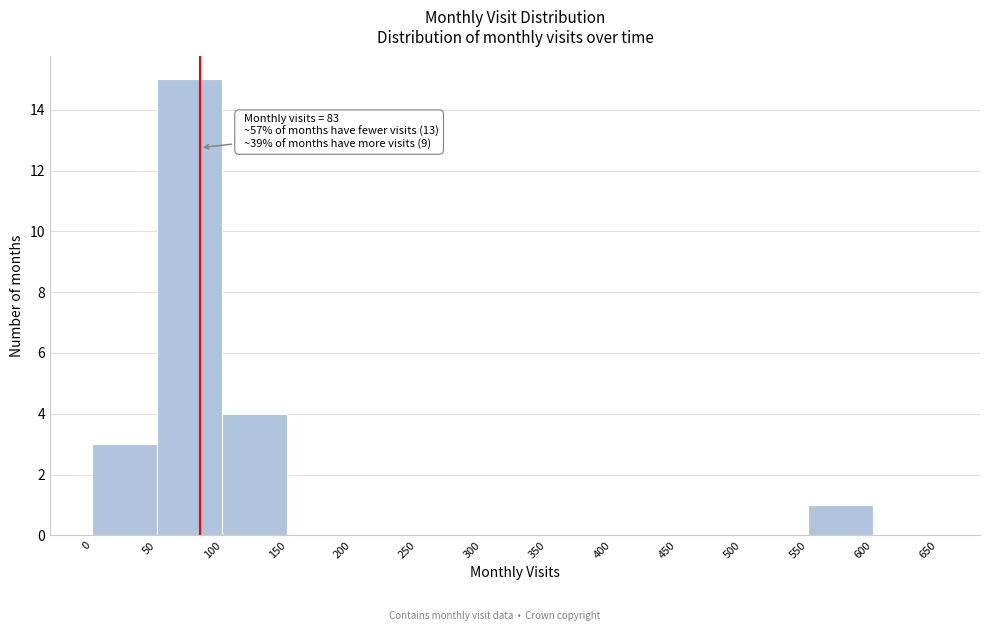

Which range on the x-axis has the tallest bar?

50 to 100